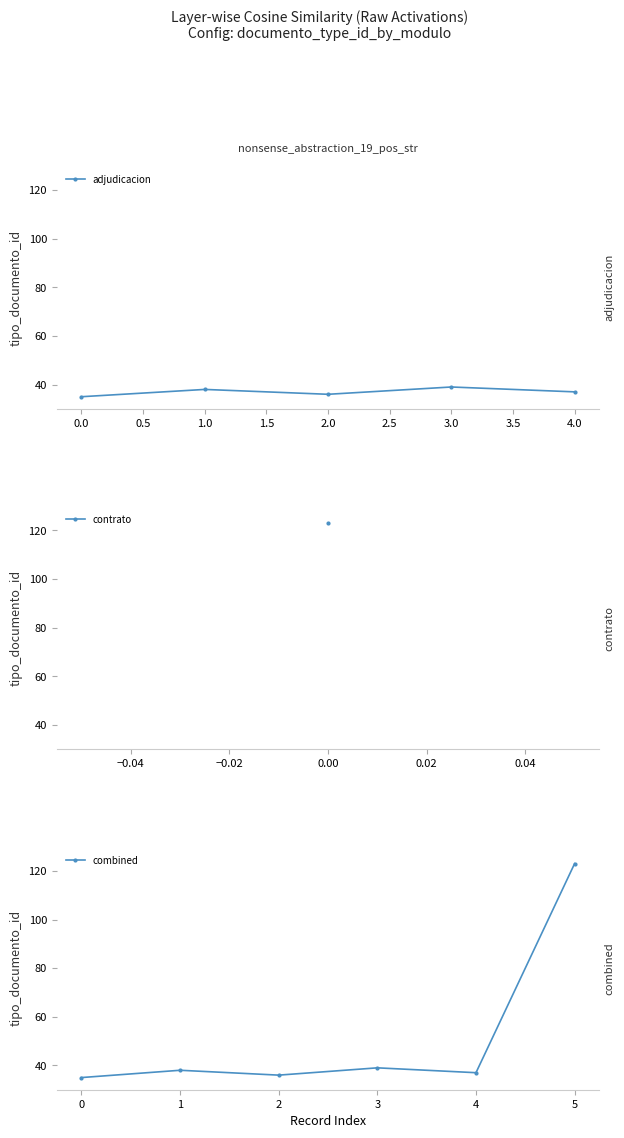

What is the value of the adjudicacion point at the 1st from the left?

35